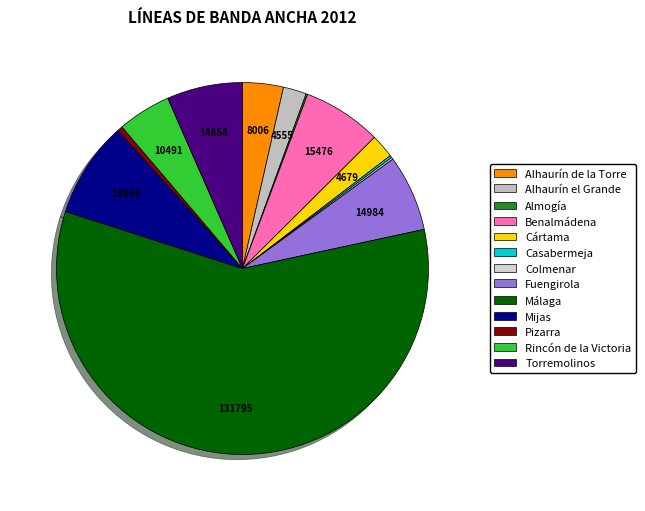

What is the change in value from Almogía to Mijas?

+18584